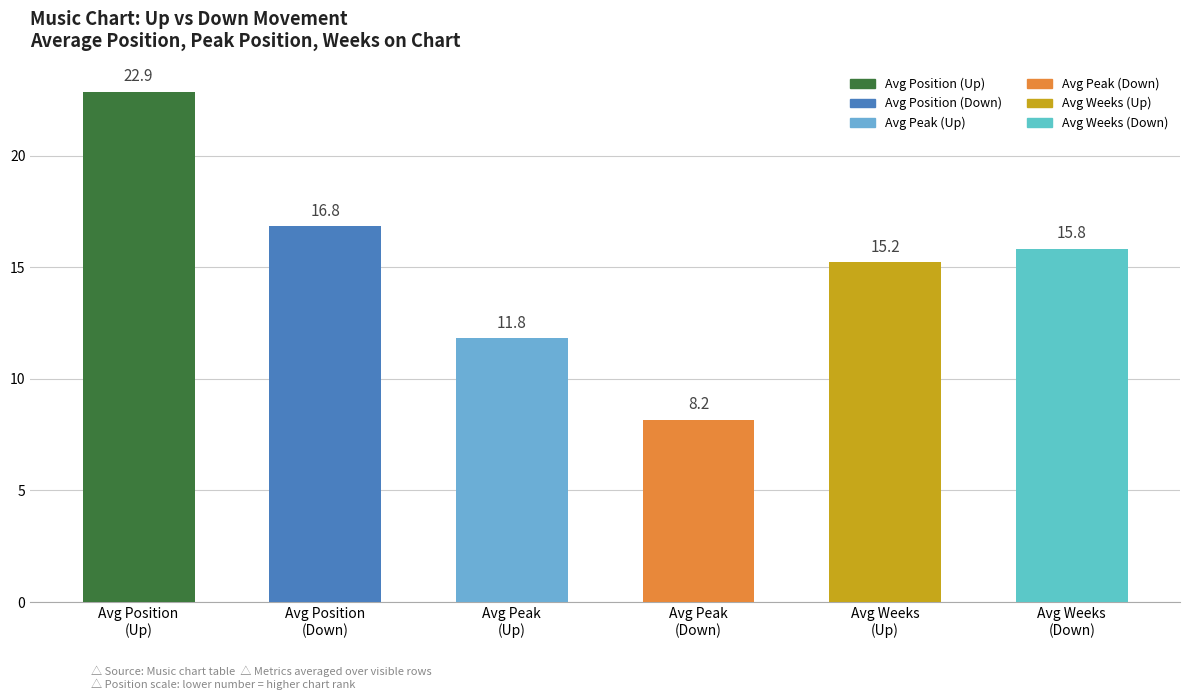

What is the smallest value displayed?

8.2